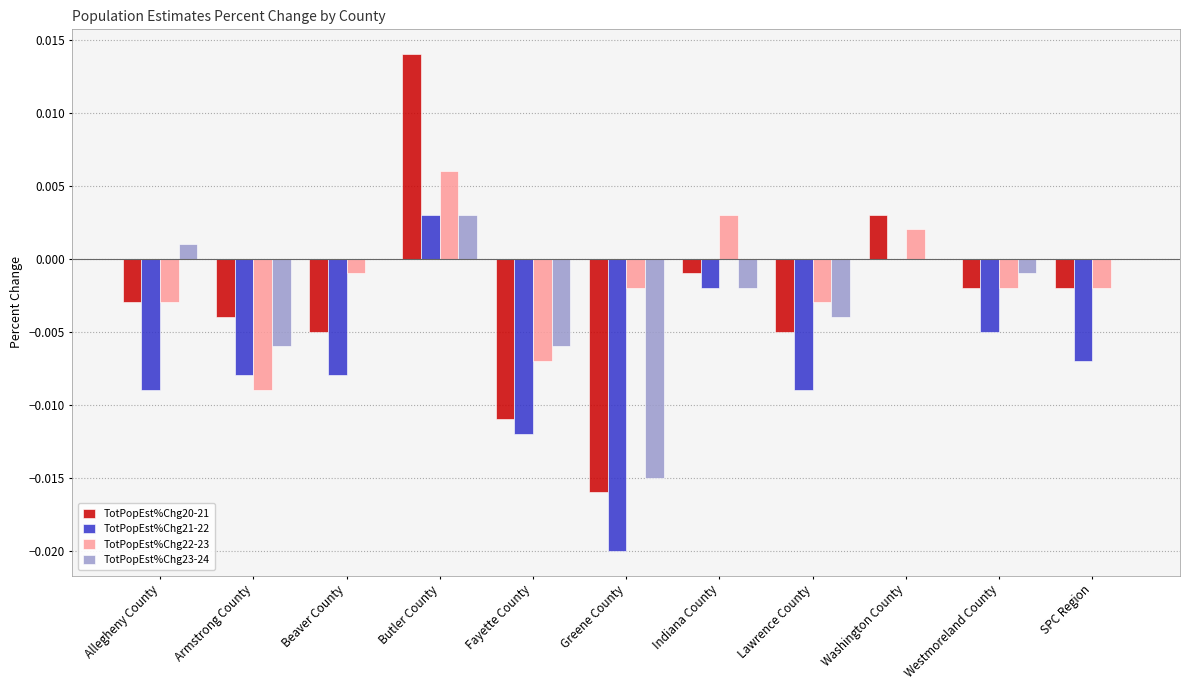

How many data points in TotPopEst%Chg20-21 are above 0?

2